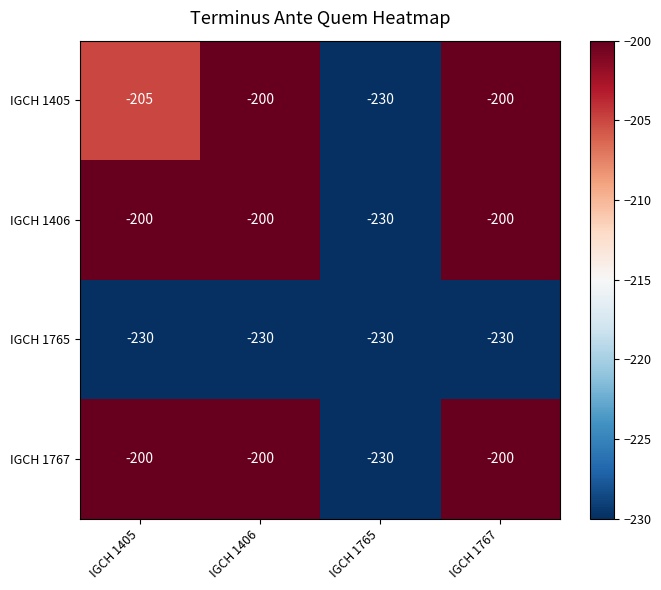

Reading left to right, extract all data points from this chart.

IGCH 1405: -205	-200	-230	-200
IGCH 1406: -200	-200	-230	-200
IGCH 1765: -230	-230	-230	-230
IGCH 1767: -200	-200	-230	-200